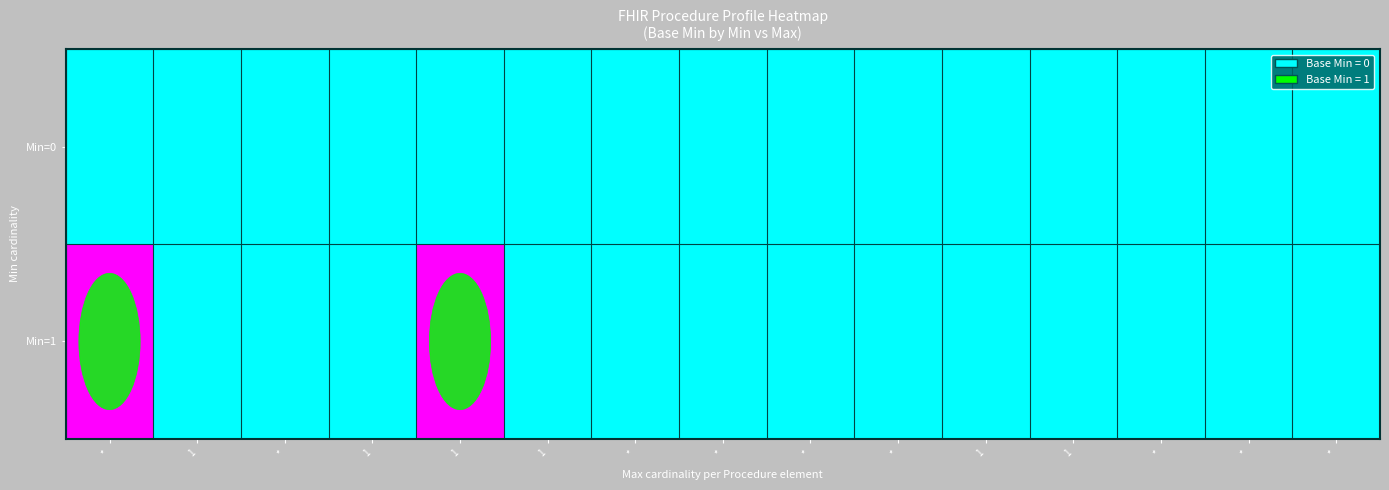

Between * and *, which is larger?

*